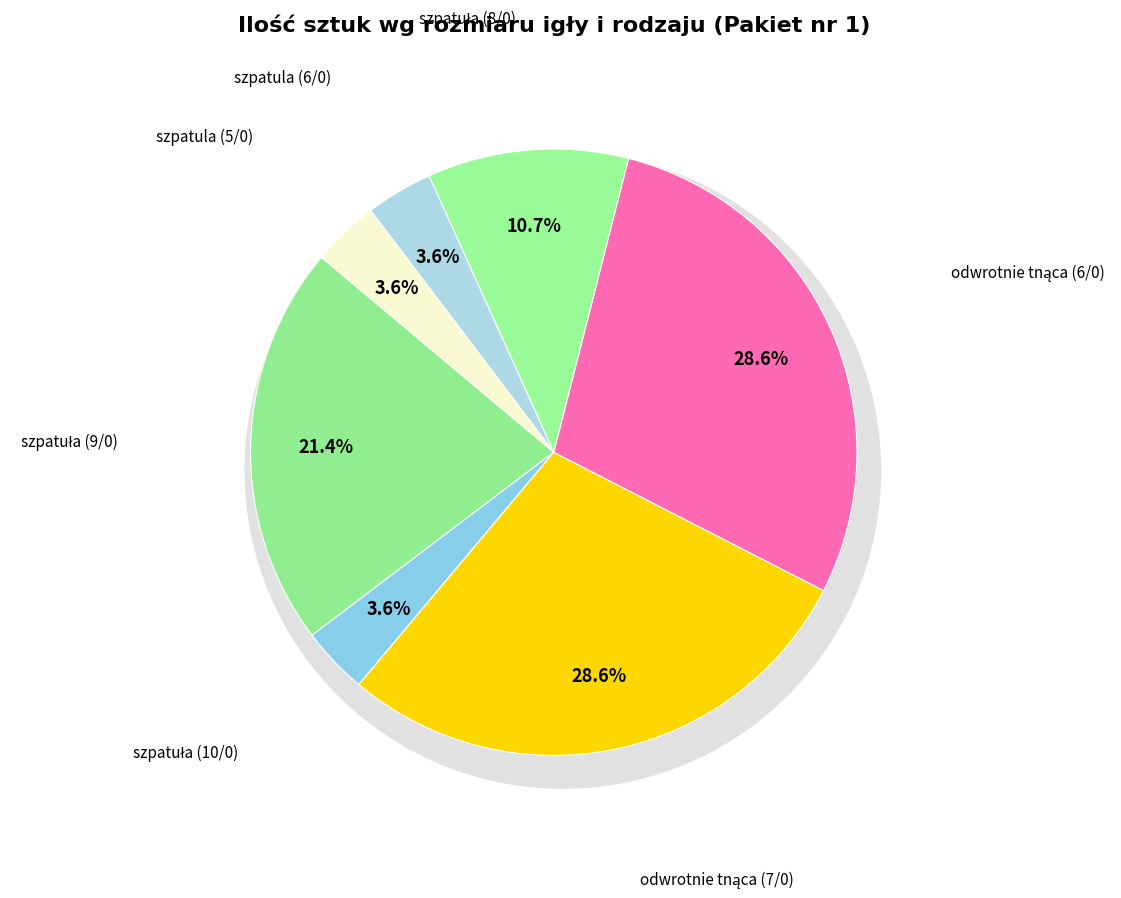

How many segments does this pie chart have?

7